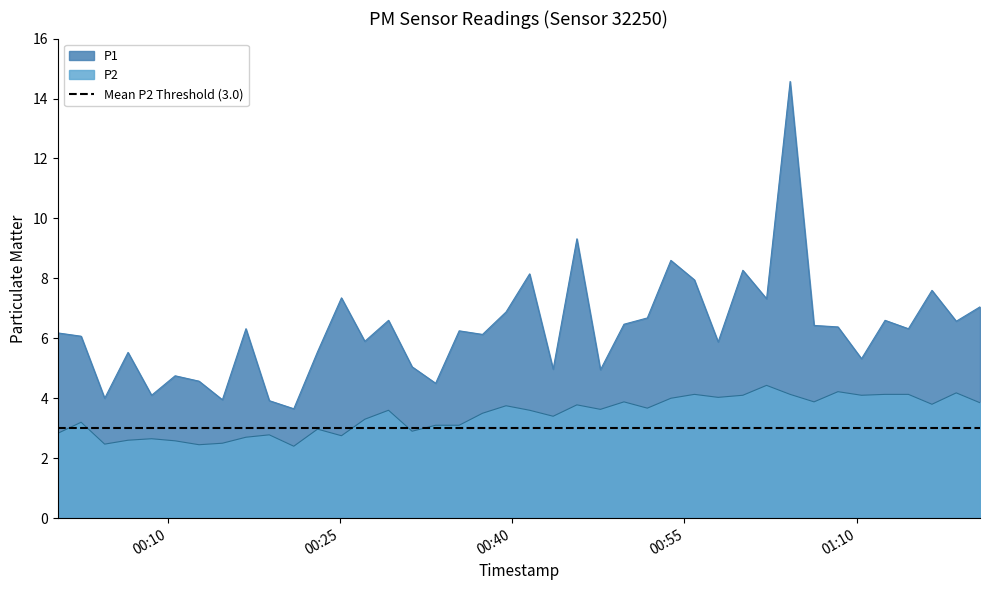

At how many categories does at least one series exceed 5?

30